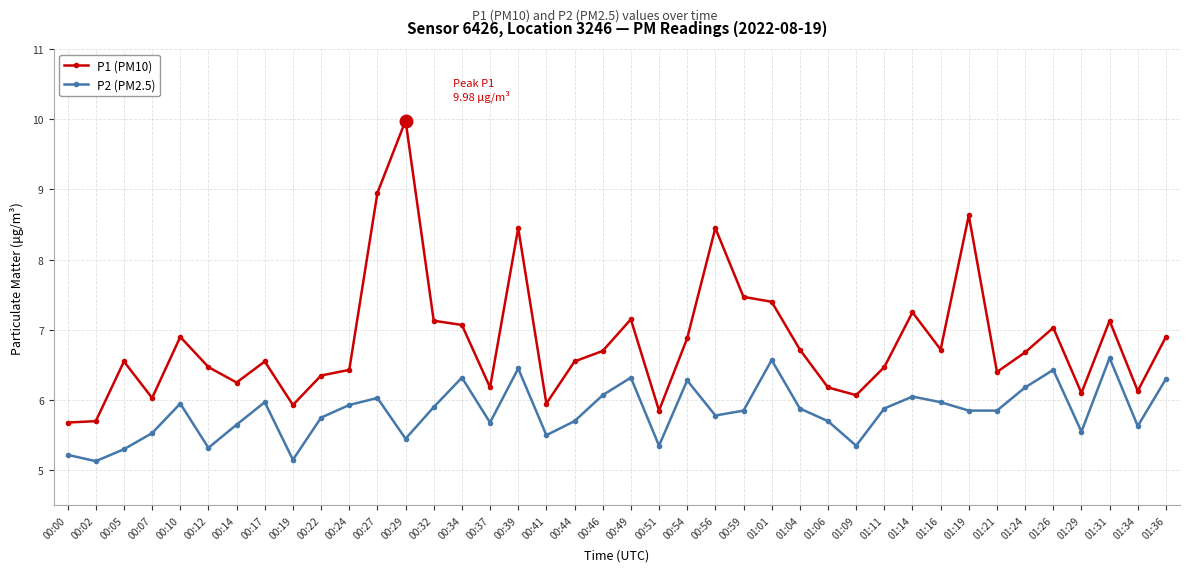

True or false: P1 (PM10) has more than 2 interior local peaks.

True